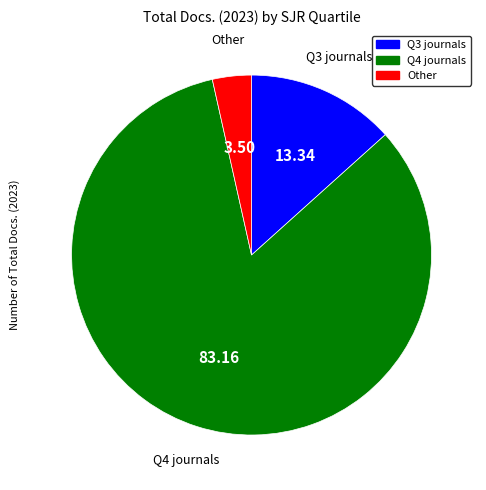

Is there a majority slice in this chart?

Yes